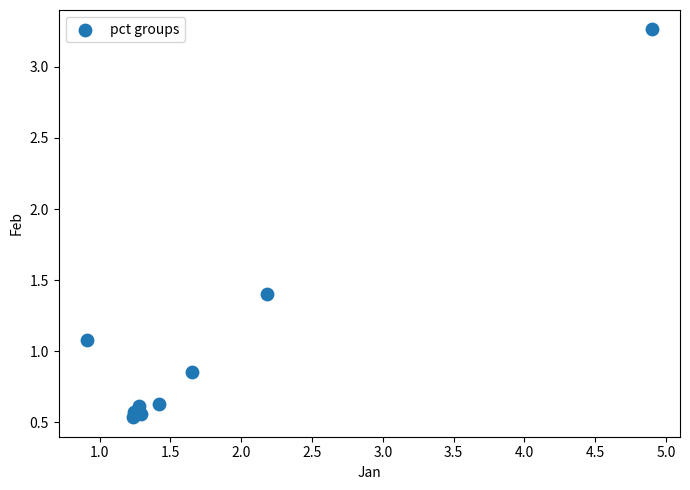

What Y value in the scatter plot is closest to 1?

1.1